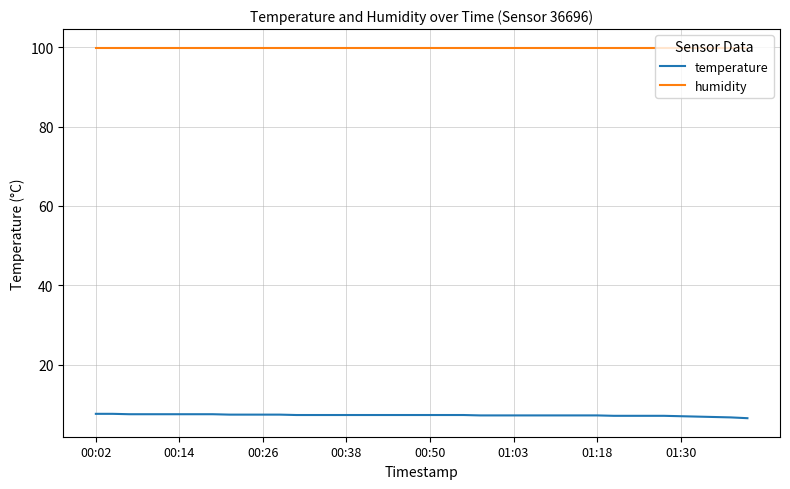

True or false: temperature and humidity intersect in this chart.

False